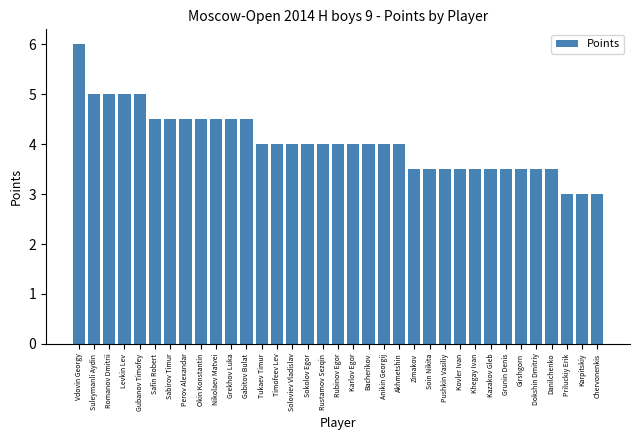

What is the average value?

4.0